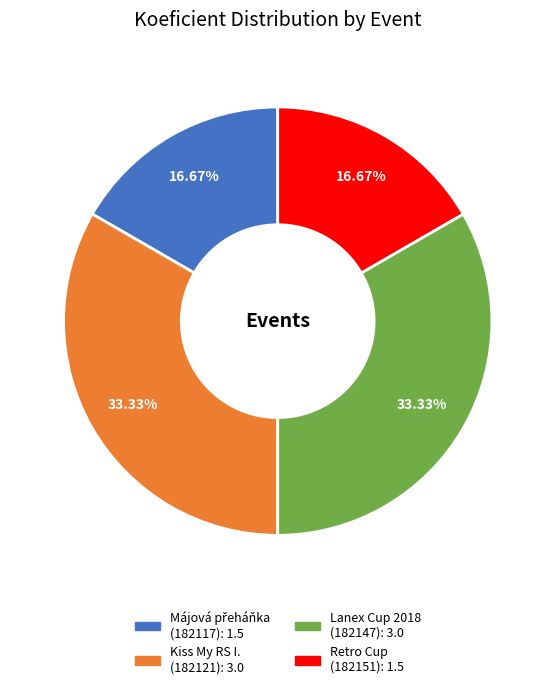

Between Kiss My RS I. (182121) and Retro Cup (182151), which is larger?

Kiss My RS I. (182121)